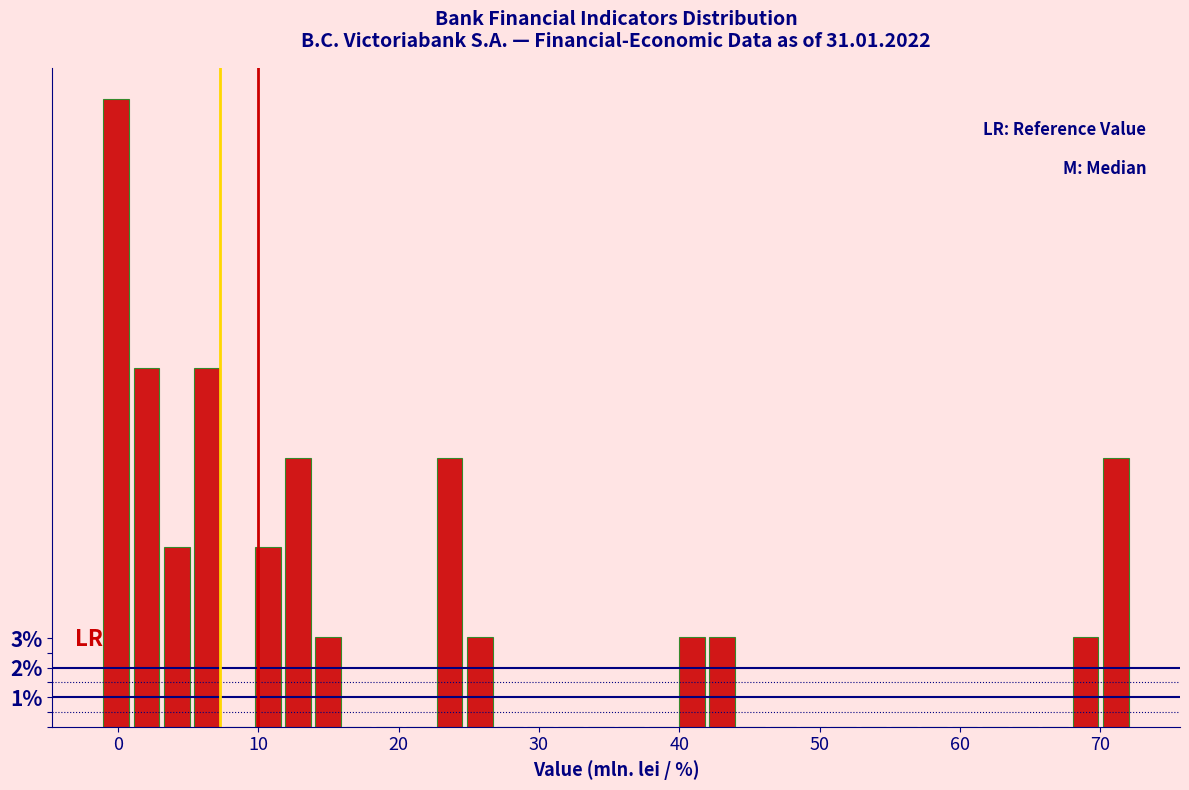

Read against the x-axis, roughly where is the centre of the tallest bar?

0